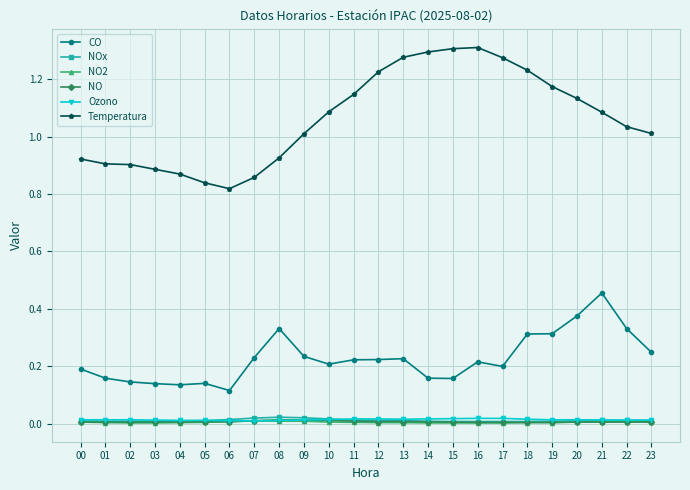

What is the total value across all series at 19?

1.5